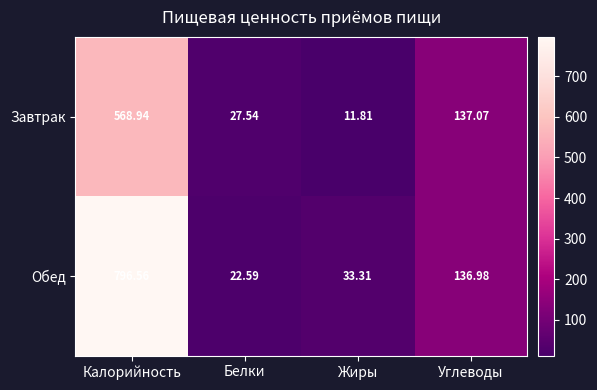

Rank the series by their average value, from highest to lowest.

Обед, Завтрак